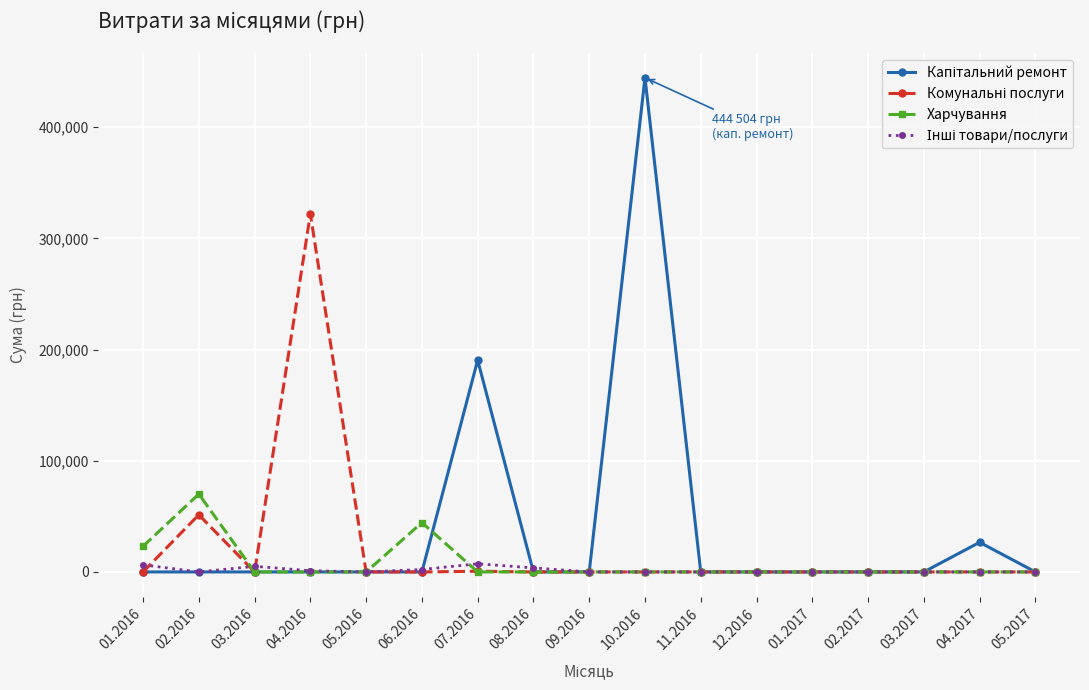

At how many categories does at least one series exceed 206624?

2